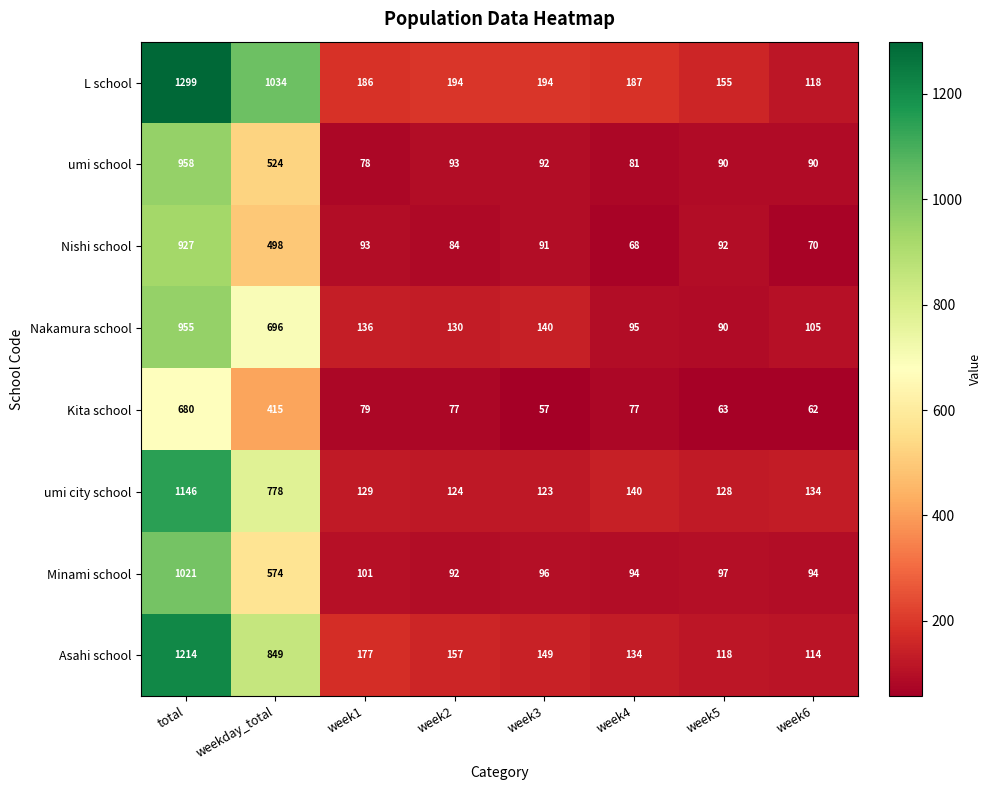

Where is Nakamura school nearest to the value 522?

weekday_total